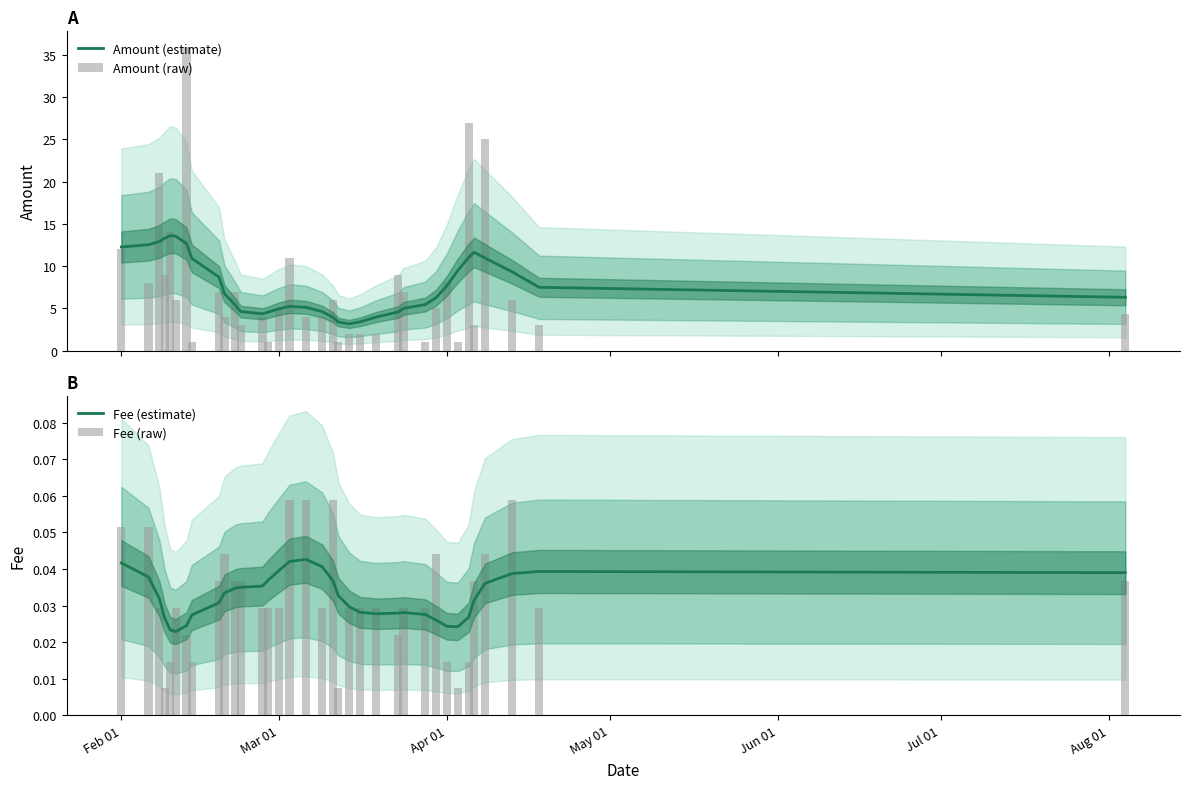

Which series has the widest spread of values?

Amount (raw)